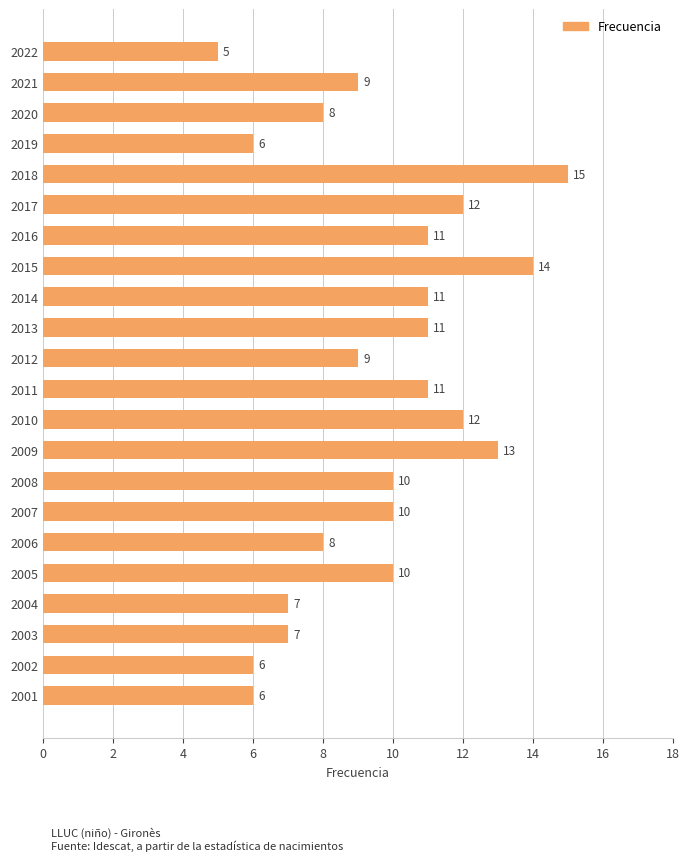

What is the ratio of the value at 2019 to the value at 2013?

0.5